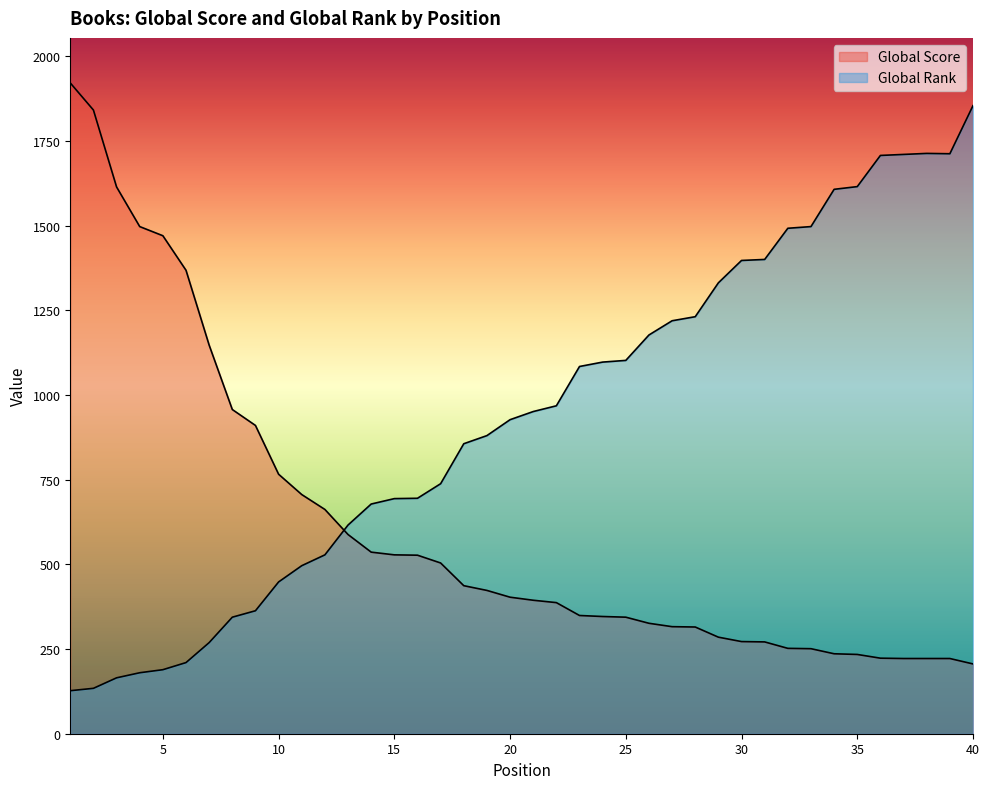

Reading left to right, what are all the values shown in this chart?

Global Score: 1921	1841	1614	1497	1470	1368	1147	957	910	766	706	662	588	536	528	527	504	437	423	403	394	387	349	346	344	326	316	315	285	272	271	252	251	236	234	223	222	222	222	206
Global Rank: 127	134	165	180	189	210	269	344	363	448	496	528	616	678	694	695	738	856	880	927	951	968	1084	1097	1102	1177	1219	1231	1331	1397	1400	1492	1497	1607	1615	1707	1710	1713	1712	1854